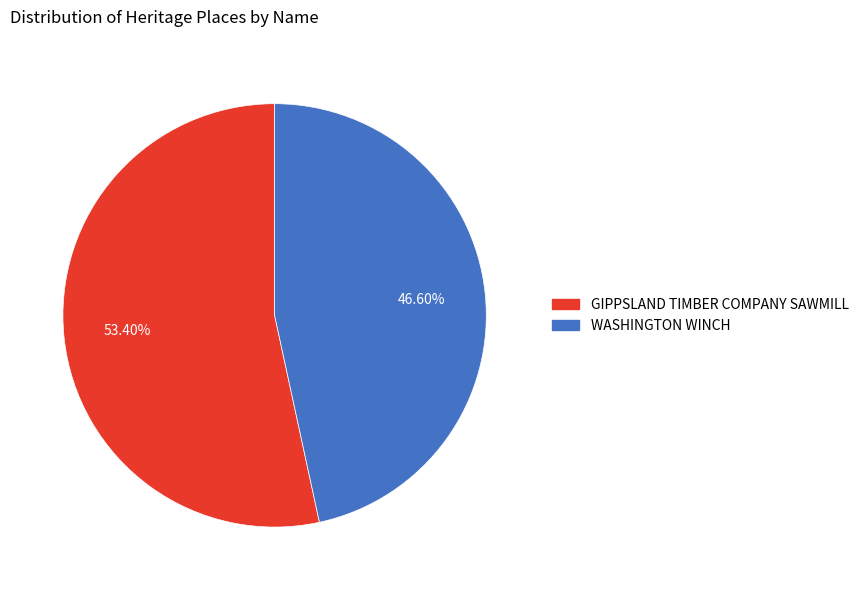

To the nearest percent, what is the combined percentage of WASHINGTON WINCH and GIPPSLAND TIMBER COMPANY SAWMILL?

100%